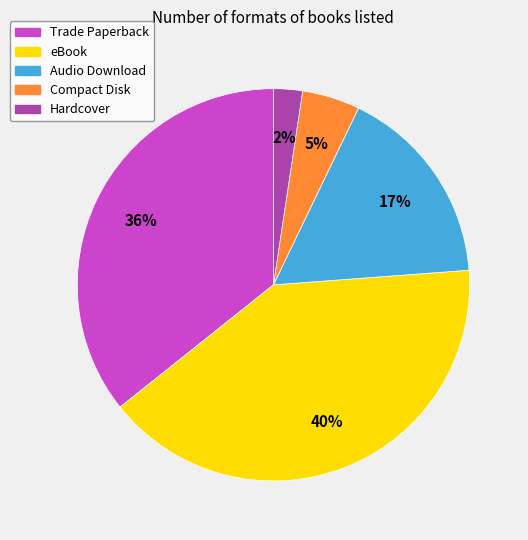

Is it true that Audio Download is 31% of the pie?

False